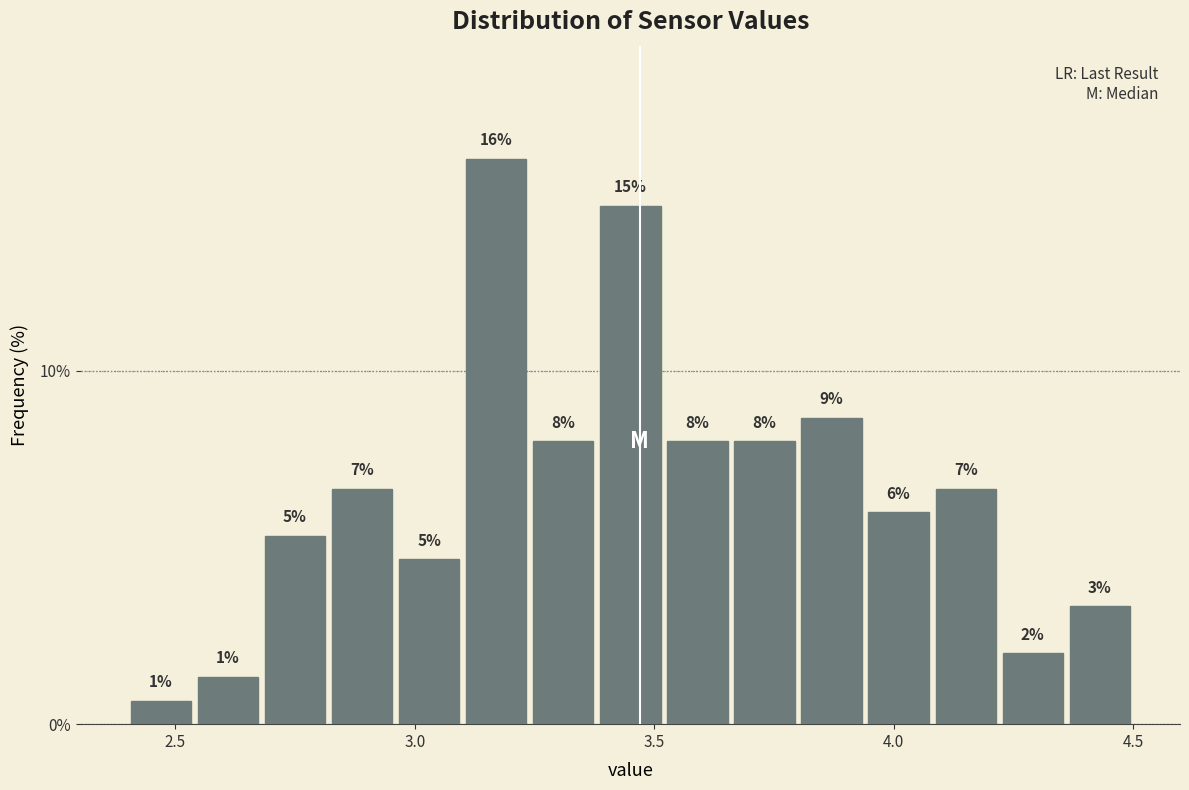

Around what value on the x-axis is the tallest bar? Give the approximate position of its centre, as read against the axis.

3.15